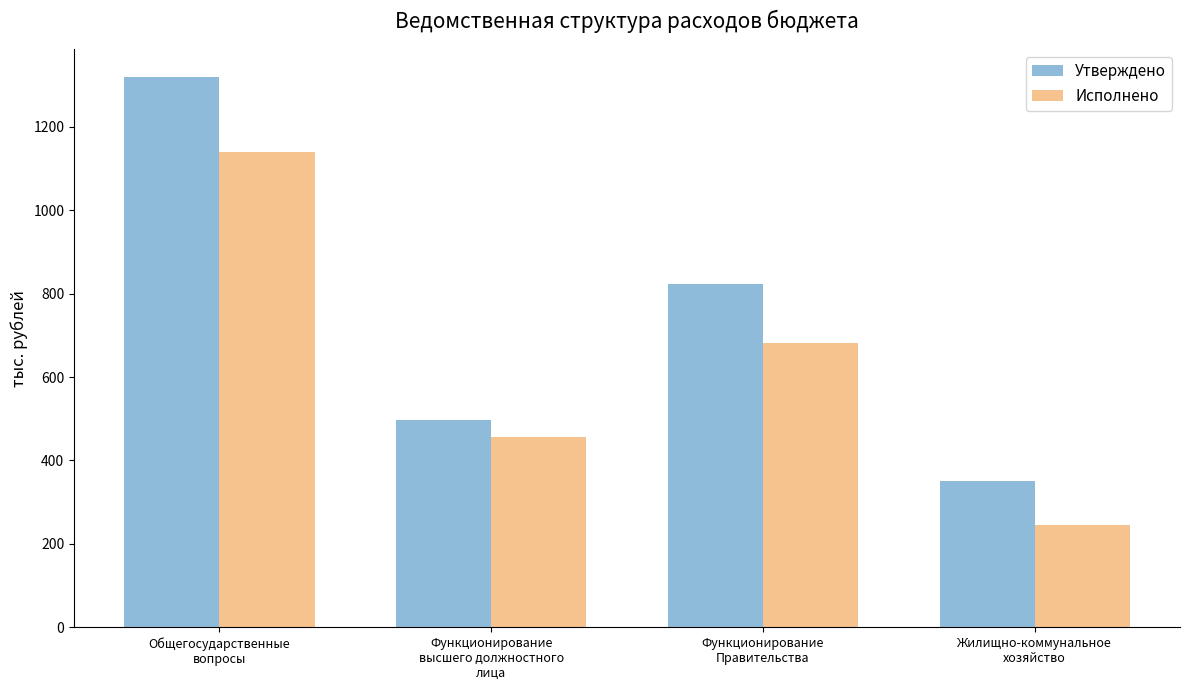

Reading left to right, extract all data points from this chart.

Утверждено: 1320.2	497.8	822.4	351.6
Исполнено: 1138.8	457.1	681.7	244.2